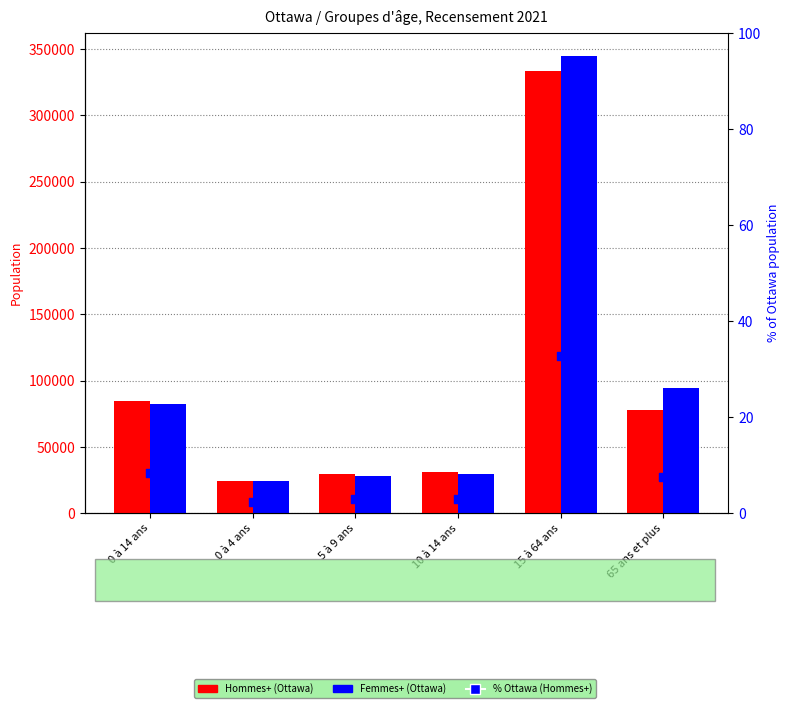

Which series contains the lowest Y value?

% of Ottawa population